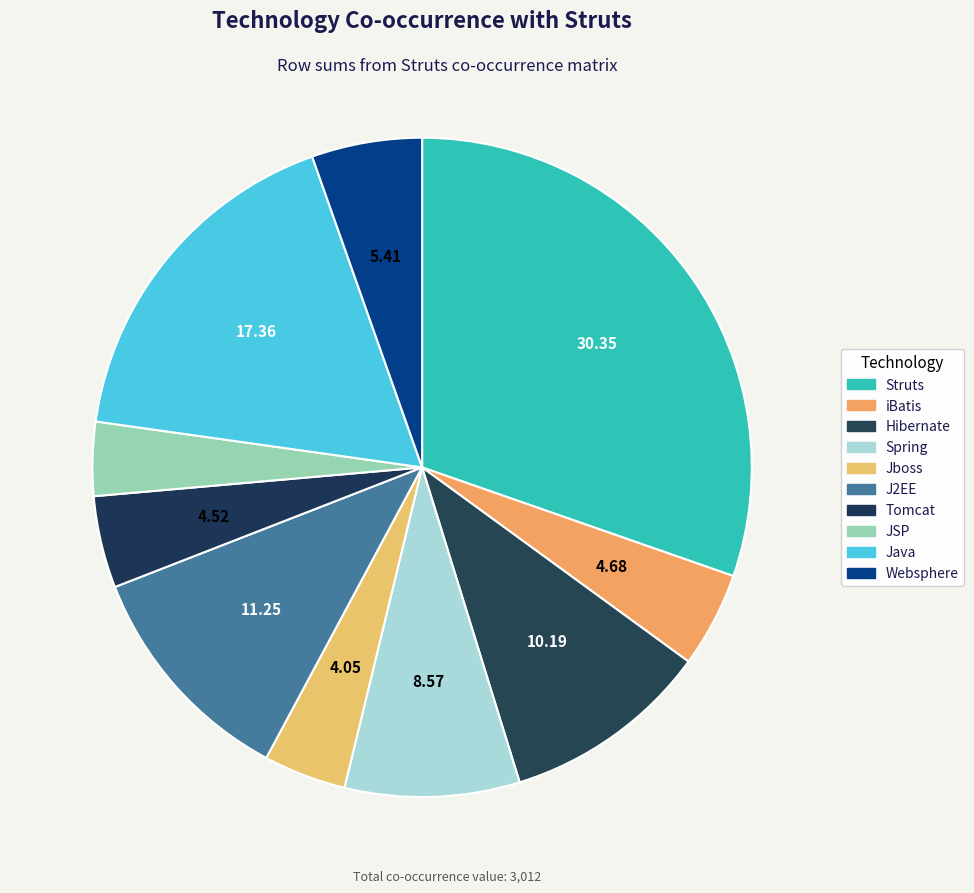

Is there any slice that represents more than half of the pie?

No